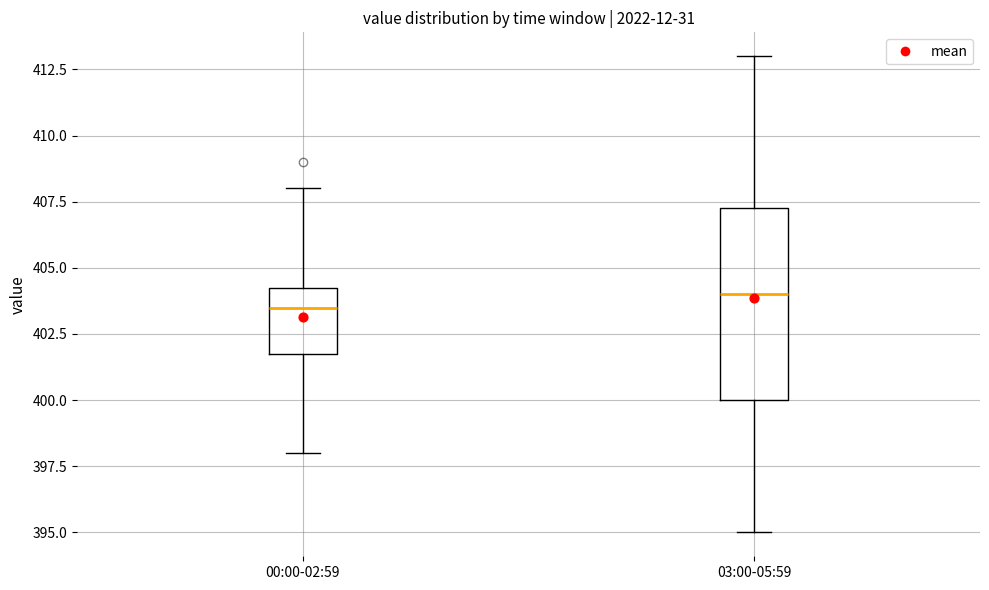

Reading left to right, read every box against the y-axis: the position of its median line, the range the box covers, and the ends of its whiskers. The values are not printed on the chart, so give them approximately, as read against the axis.

00:00-02:59: median 403.5, box 402.0 to 404.5, whiskers 398.0 to 408.0
03:00-05:59: median 404.0, box 400.0 to 407.5, whiskers 395.0 to 413.0